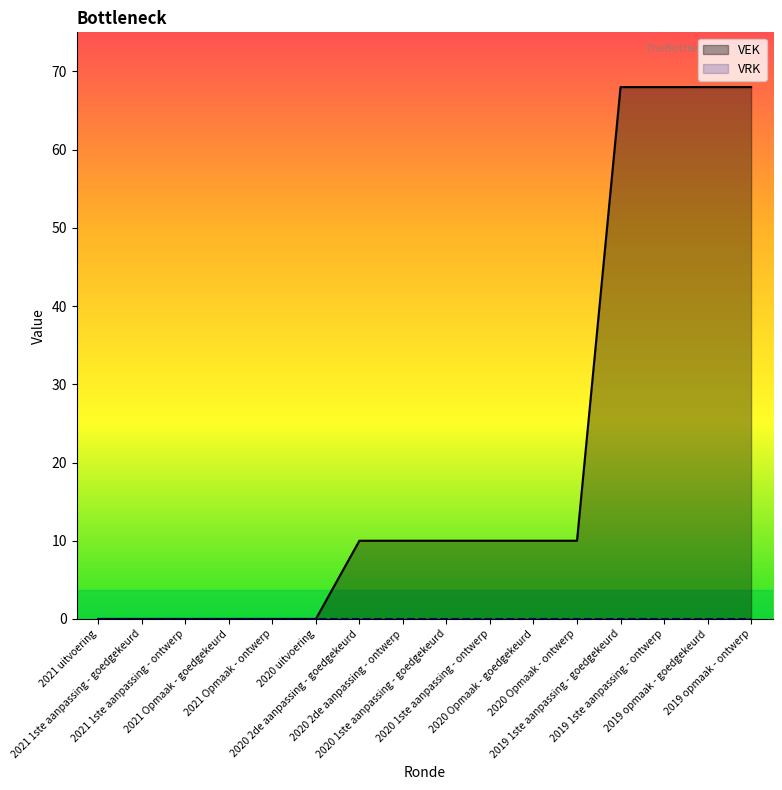

Does the chart display data point markers on the line(s)?

No